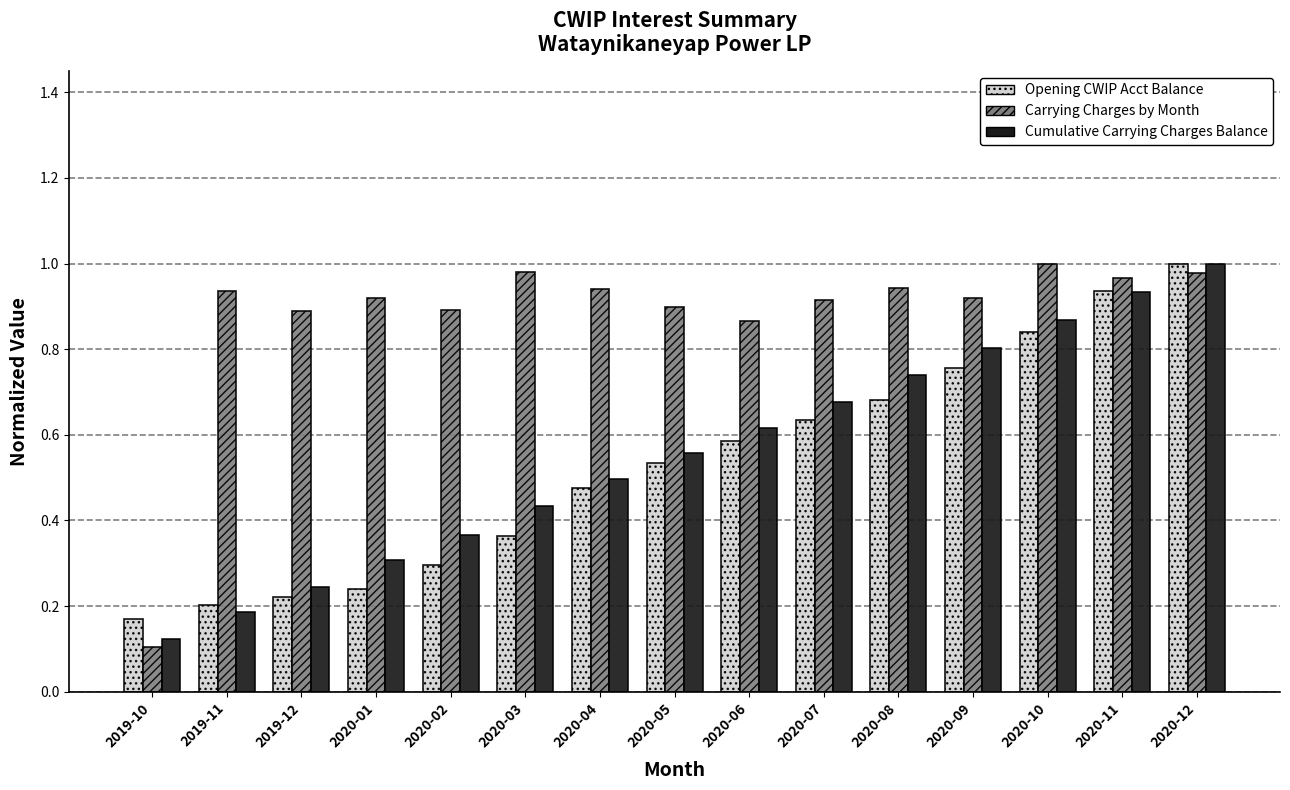

Between 2020-01 and 2020-10, which series saw the biggest shift?

Opening CWIP Acct Balance